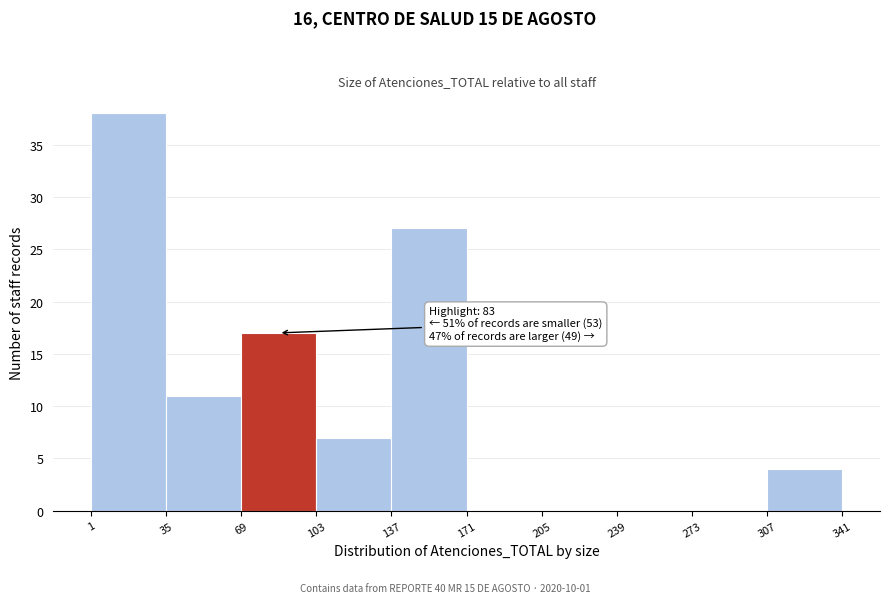

Over which range of the x-axis is the bar tallest?

1 to 35